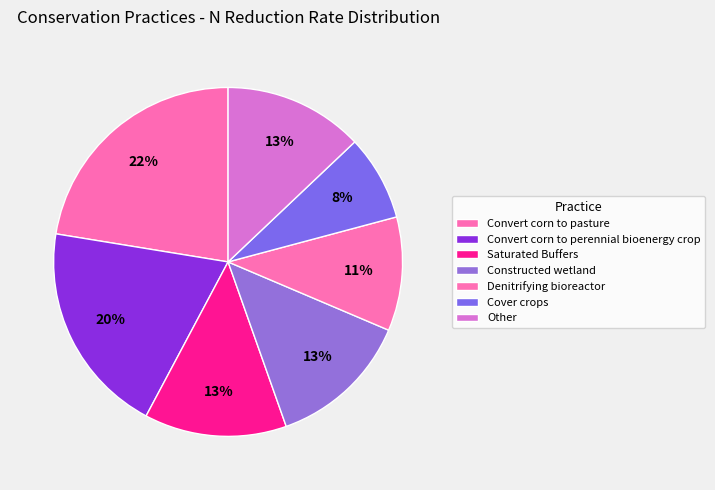

How many slices are in this pie chart?

7